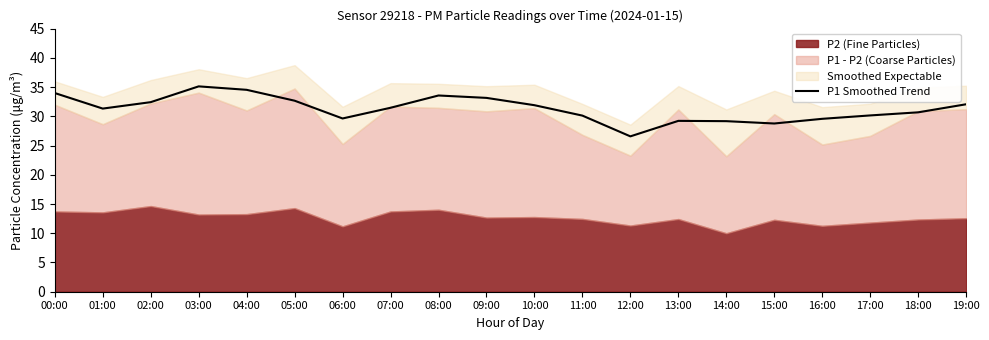

True or false: there are more than 0 points higher than both neighbors.

True